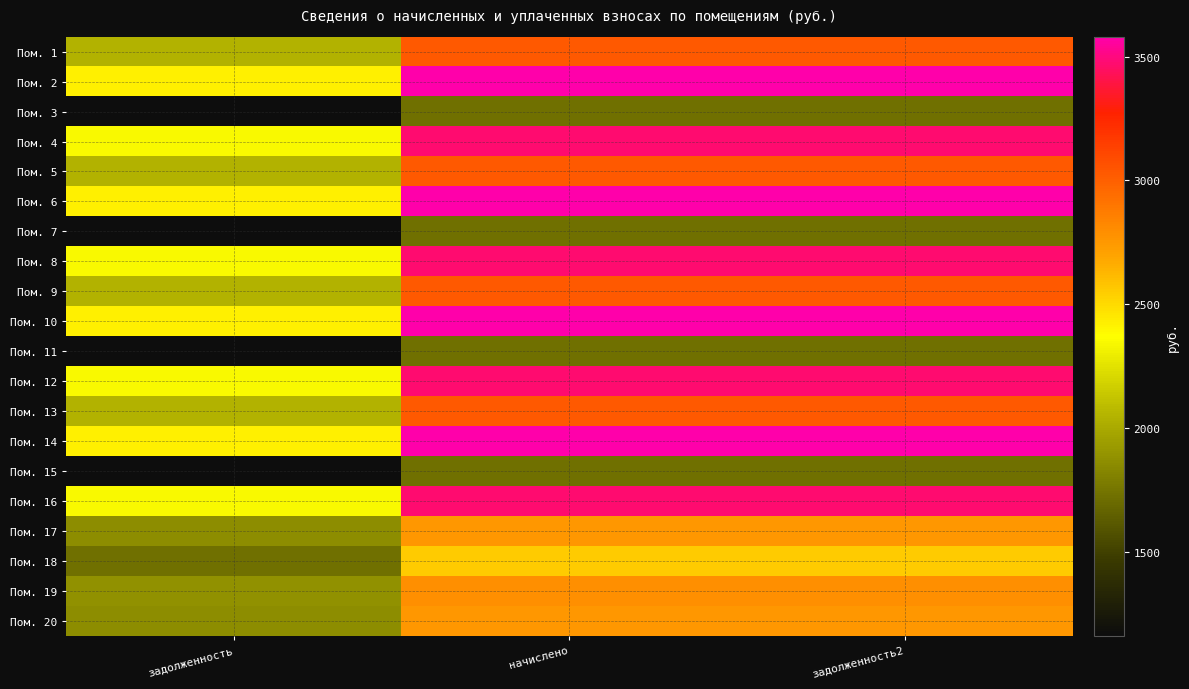

Reading left to right, list all the values displayed in this chart.

Пом. 1: задолженность=2044.7	начислено=3026.9	задолженность2=3026.9
Пом. 2: задолженность=2418.6	начислено=3580.5	задолженность2=3580.5
Пом. 3: задолженность=1161.6	начислено=1719.6	задолженность2=1719.6
Пом. 4: задолженность=2343.1	начислено=3468.7	задолженность2=3468.7
Пом. 5: задолженность=2044.7	начислено=3026.9	задолженность2=3026.9
Пом. 6: задолженность=2418.6	начислено=3580.5	задолженность2=3580.5
Пом. 7: задолженность=1161.6	начислено=1719.6	задолженность2=1719.6
Пом. 8: задолженность=2343.1	начислено=3468.7	задолженность2=3468.7
Пом. 9: задолженность=2044.7	начислено=3026.9	задолженность2=3026.9
Пом. 10: задолженность=2418.6	начислено=3580.5	задолженность2=3580.5
Пом. 11: задолженность=1161.6	начислено=1719.6	задолженность2=1719.6
Пом. 12: задолженность=2343.1	начислено=3468.7	задолженность2=3468.7
Пом. 13: задолженность=2044.7	начислено=3026.9	задолженность2=3026.9
Пом. 14: задолженность=2418.6	начислено=3580.5	задолженность2=3580.5
Пом. 15: задолженность=1161.6	начислено=1719.6	задолженность2=1719.6
Пом. 16: задолженность=2343.1	начислено=3468.7	задолженность2=3468.7
Пом. 17: задолженность=1861.7	начислено=2756.0	задолженность2=2756.0
Пом. 18: задолженность=1726.4	начислено=2555.8	задолженность2=2555.8
Пом. 19: задолженность=1885.6	начислено=2791.4	задолженность2=2791.4
Пом. 20: задолженность=1861.7	начислено=2756.0	задолженность2=2756.0